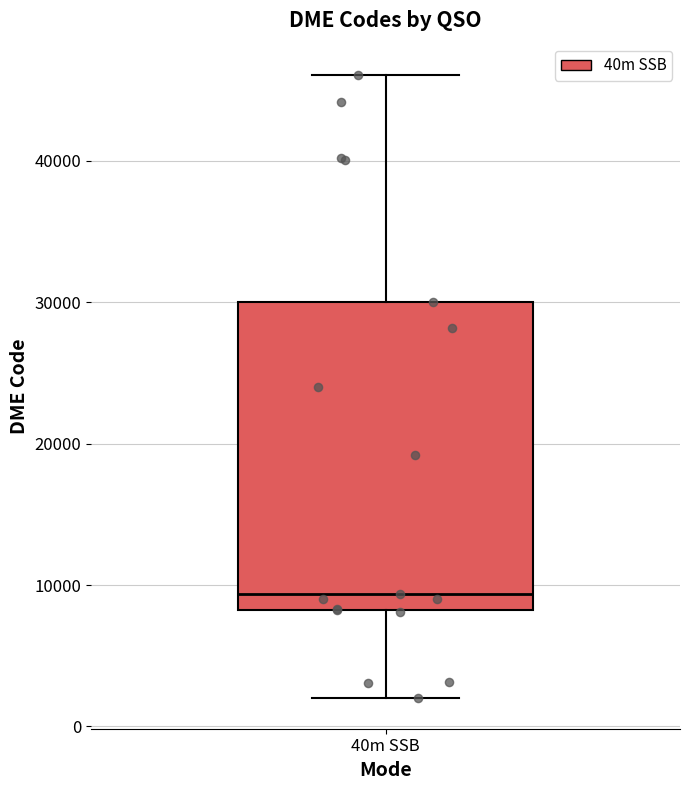

Where does the lower whisker of the box for 40m SSB end on the y-axis? The values are not printed on the chart, so give them approximately, as read against the axis.

2000